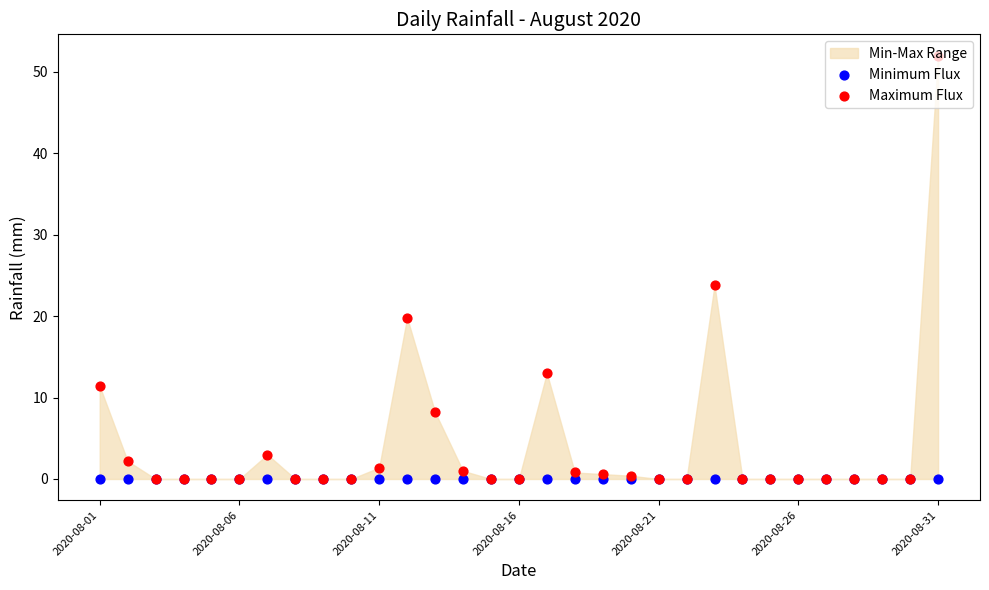

Which series reaches the maximum Y coordinate?

Maximum Flux